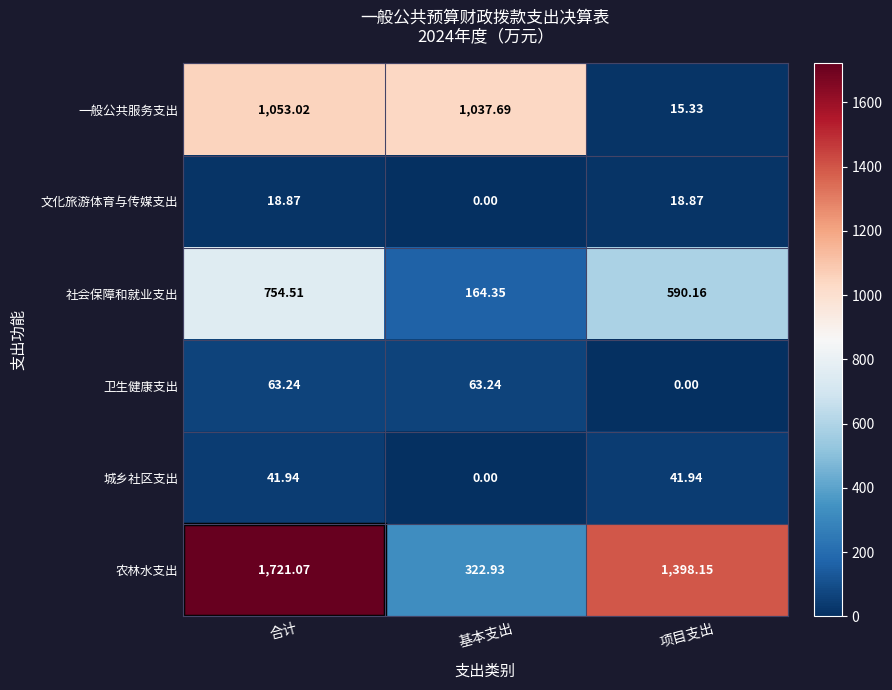

How many series are shown in this chart?

6